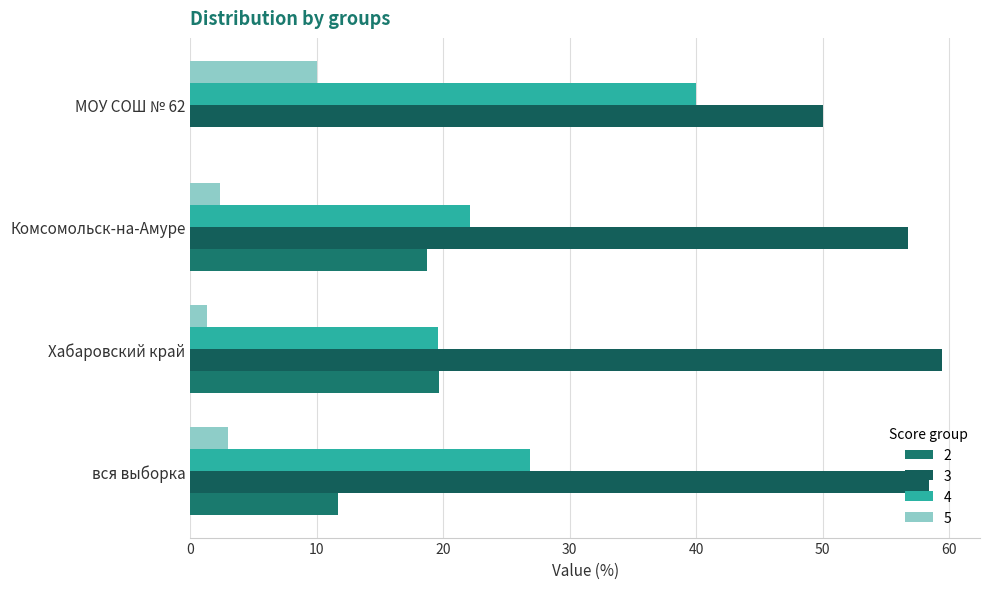

Is the value of 2 at Хабаровский край greater than the value of 5 at Хабаровский край?

Yes